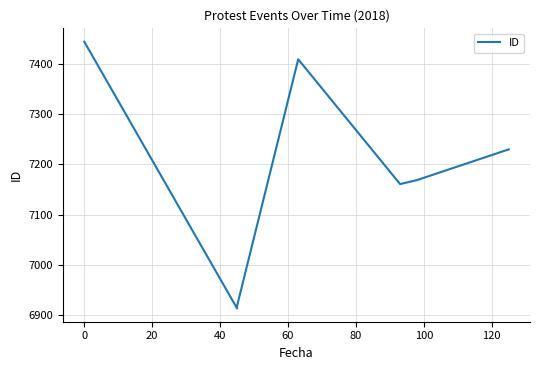

True or false: there are more than 0 points higher than both neighbors.

True